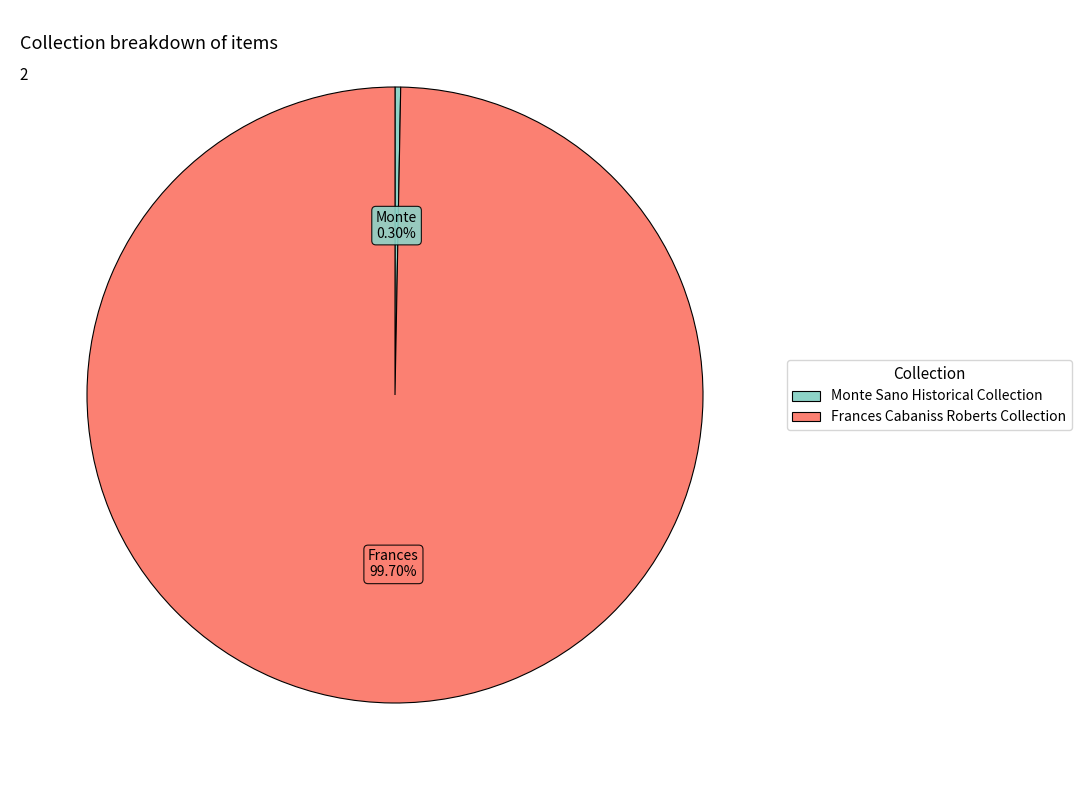

How many segments does this pie chart have?

2